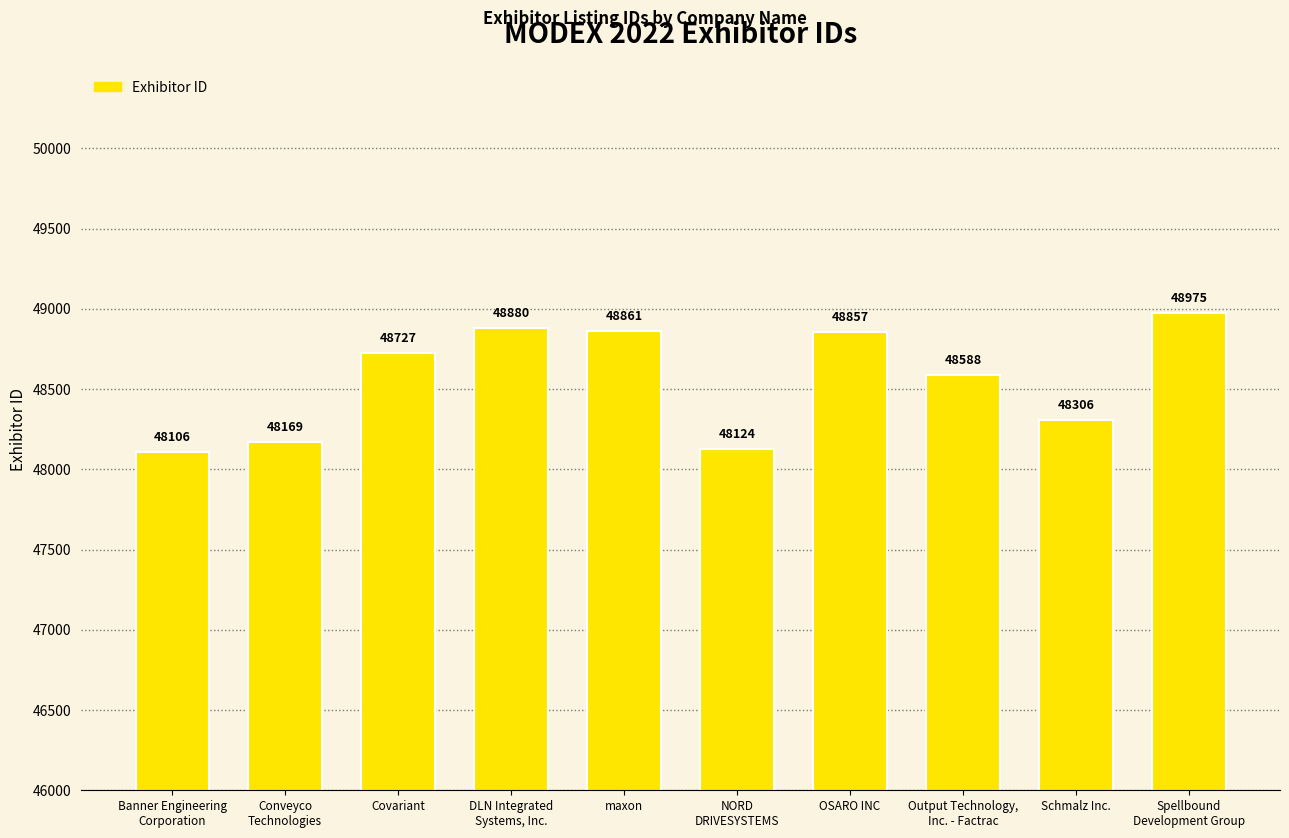

Does the chart contain any negative values?

No